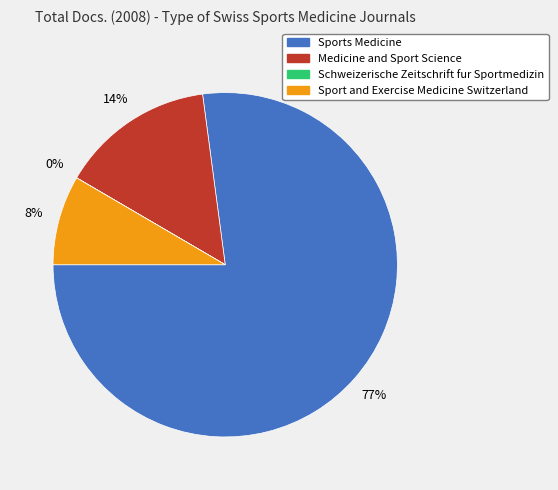

The Sports Medicine slice represents 66% of the pie. True or false?

False